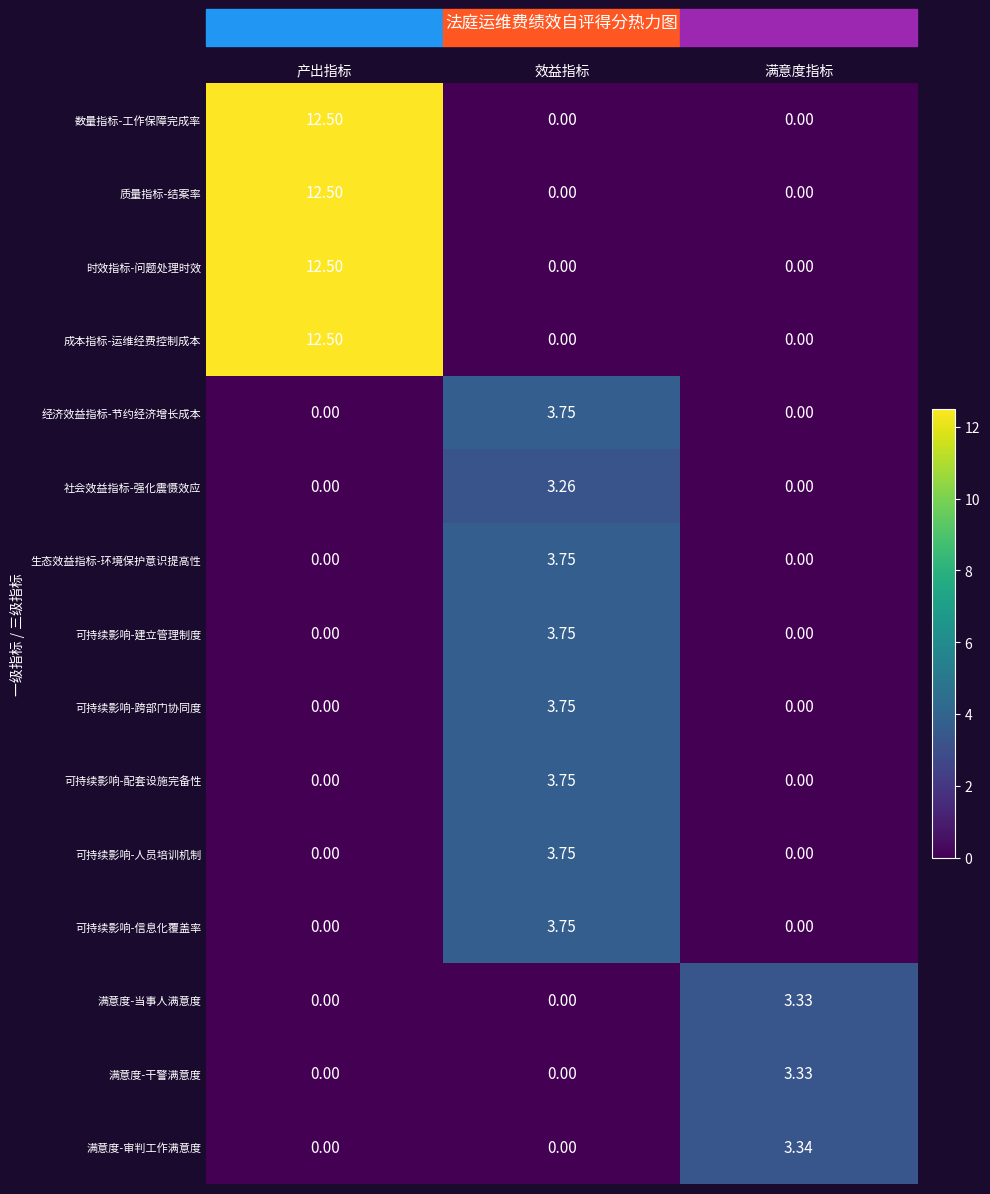

At which label does 可持续影响-跨部门协同度 reach its peak?

效益指标